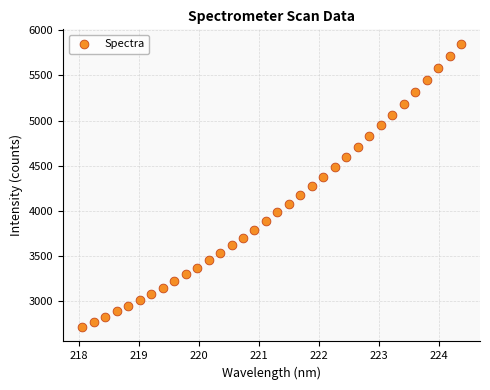

What is the range of X values (max minus min)?

6.3